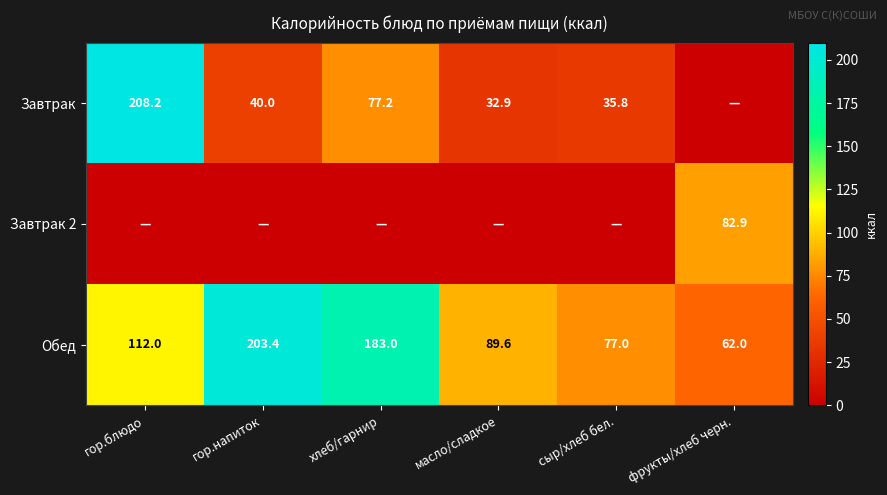

Between фрукты/хлеб черн. and хлеб/гарнир, which is larger?

хлеб/гарнир